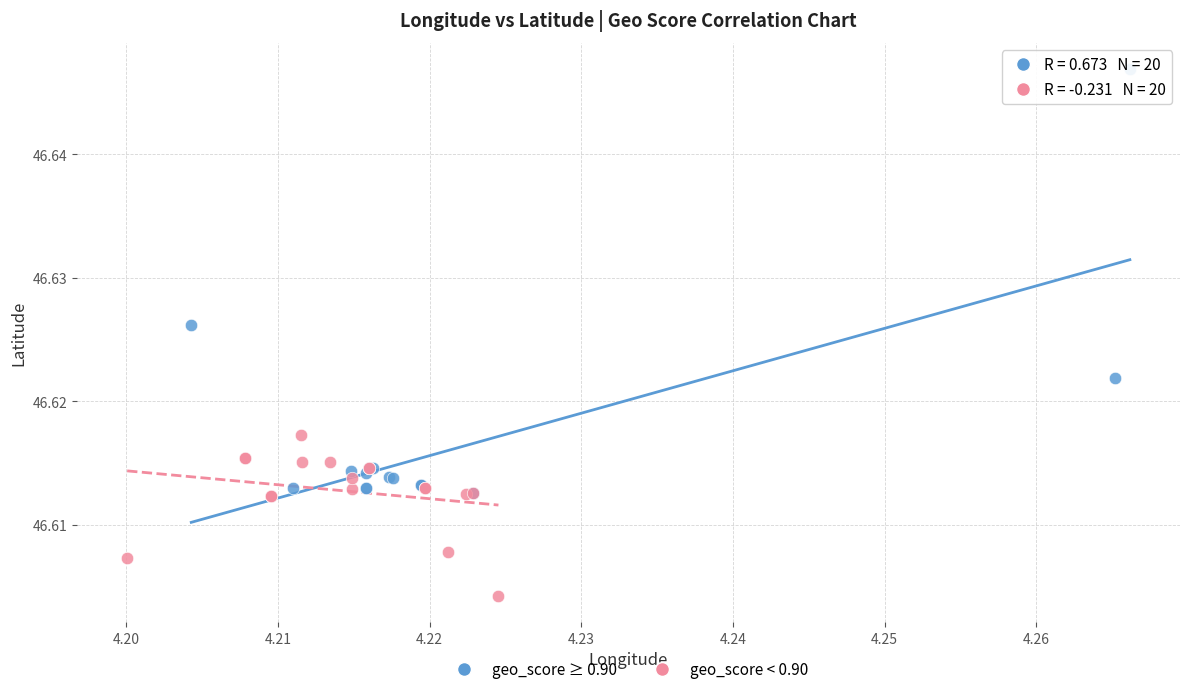

Which series has the widest spread of Y values?

geo_score ≥ 0.90